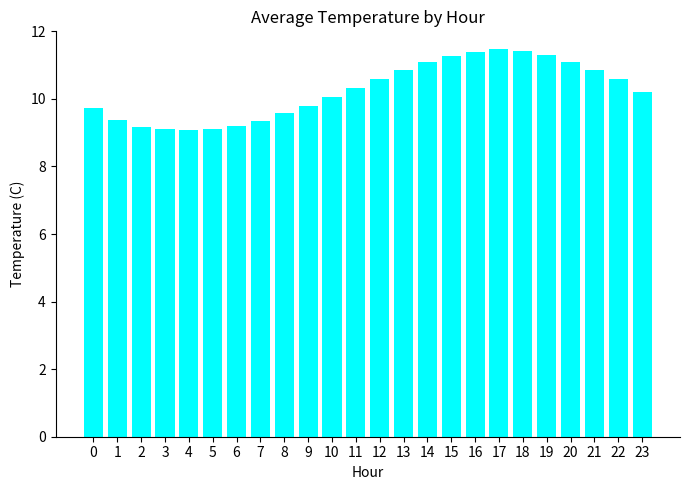

What is the change in value from 9 to 23?

+0.4